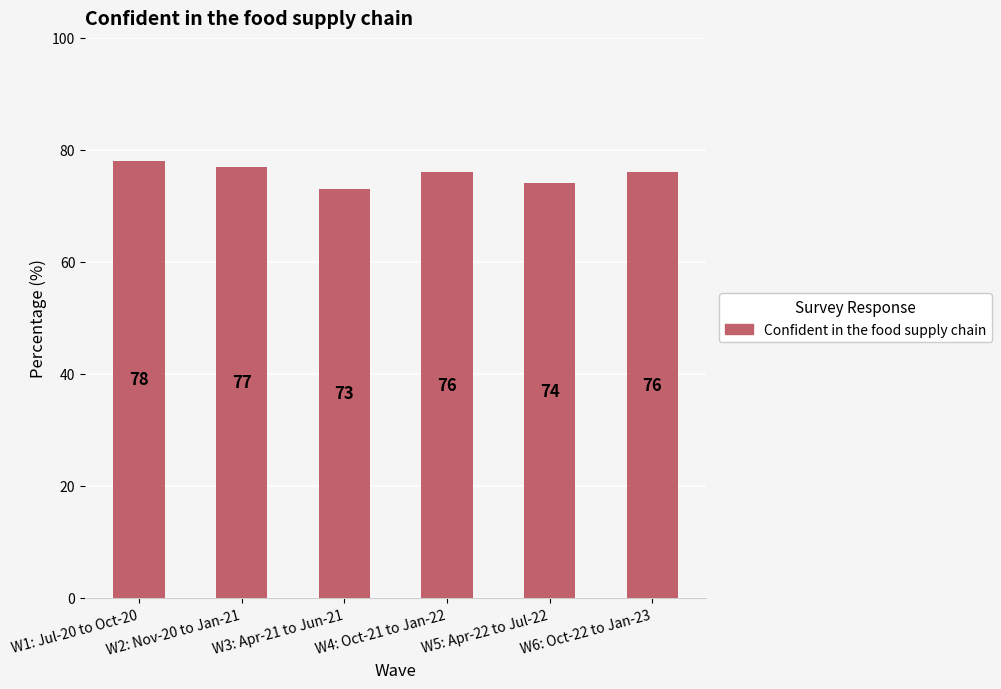

Between W5: Apr-22 to Jul-22 and W2: Nov-20 to Jan-21, which is larger?

W2: Nov-20 to Jan-21